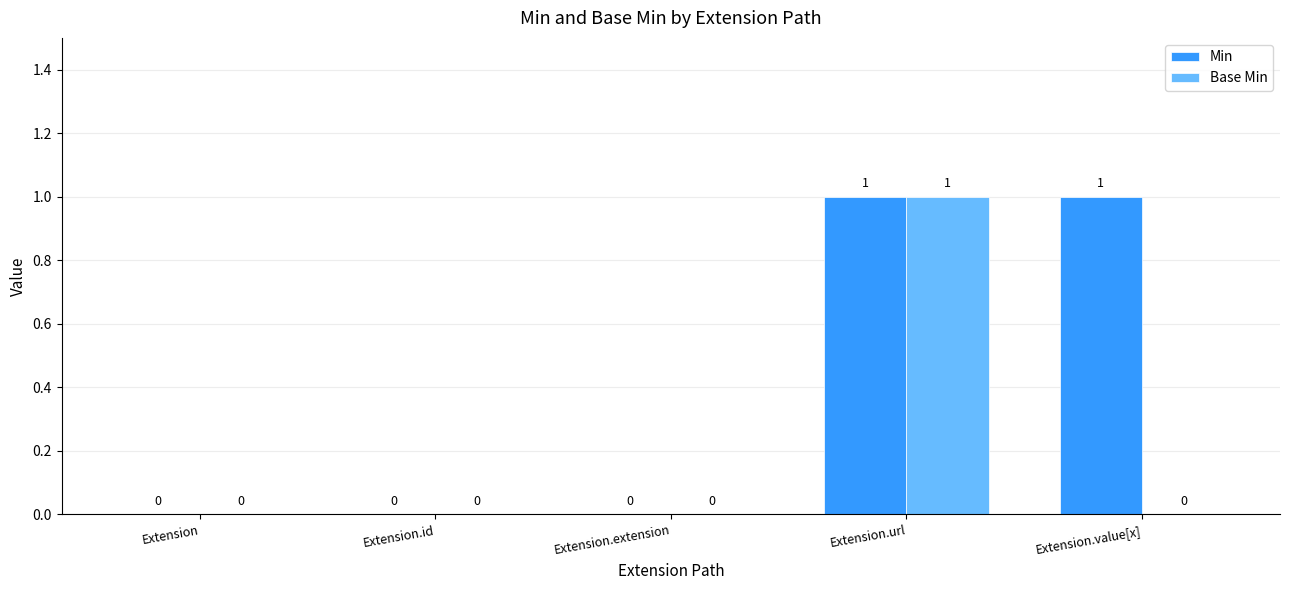

How many Min values are between 0 and 1?

5